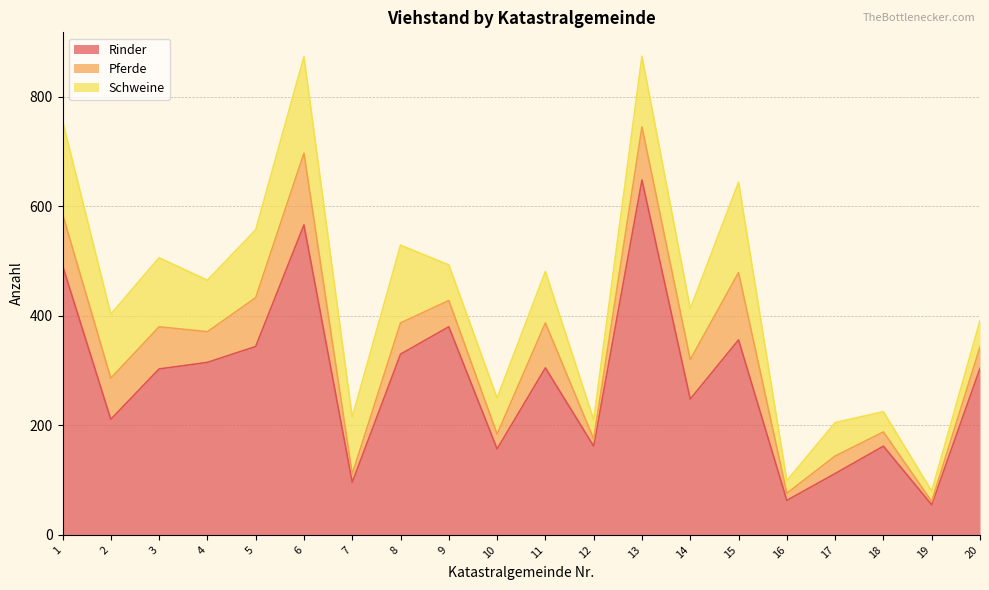

Reading right to left, list all the values displayed in this chart.

Rinder: 20=304	19=55	18=162	17=112	16=63	15=356	14=248	13=648	12=162	11=305	10=157	9=380	8=330	7=96	6=566	5=344	4=315	3=303	2=211	1=492
Pferde: 20=39	19=6	18=26	17=32	16=13	15=123	14=72	13=97	12=13	11=82	10=27	9=48	8=57	7=15	6=131	5=89	4=56	3=77	2=75	1=94
Schweine: 20=48	19=19	18=37	17=61	16=23	15=165	14=93	13=129	12=35	11=94	10=66	9=65	8=142	7=104	6=176	5=124	4=94	3=126	2=117	1=170